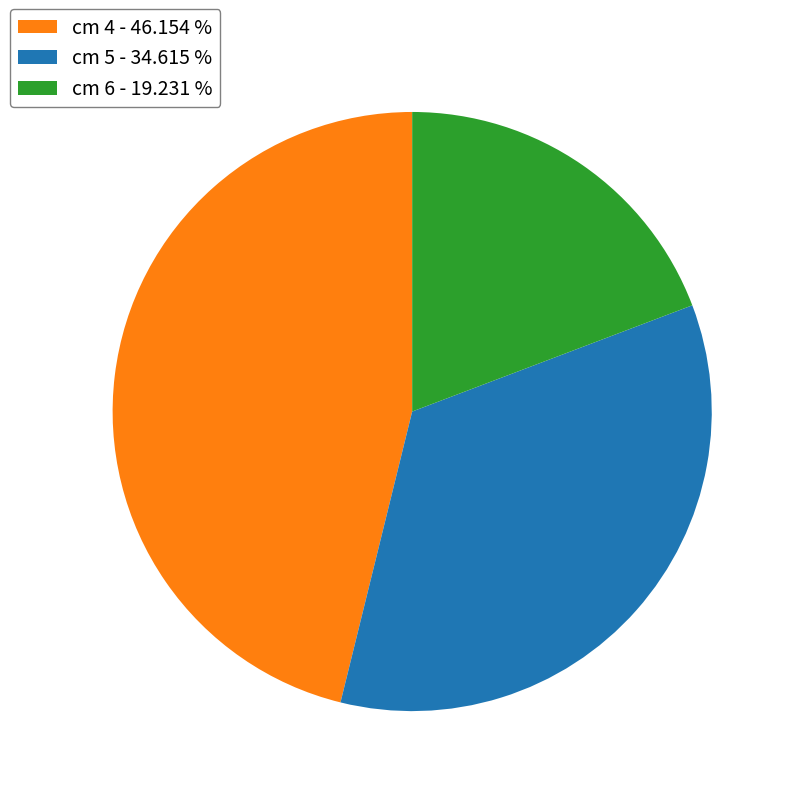

Does cm 5 - 34.615 % represent more than half of the total?

No